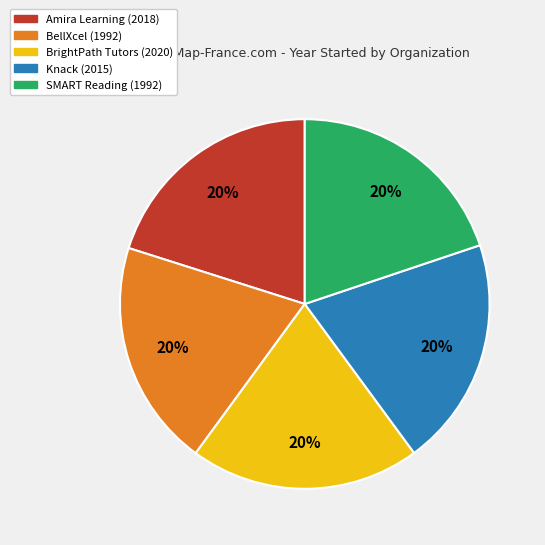

How many segments does this pie chart have?

5